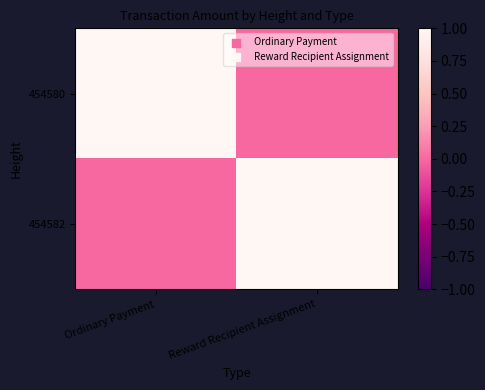

At how many categories does at least one series exceed 0?

2